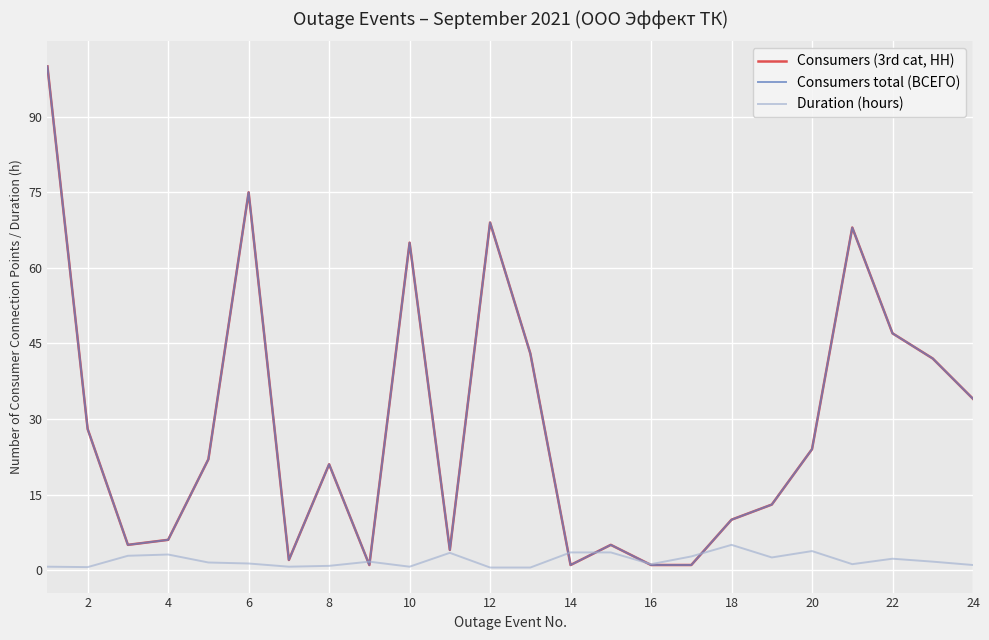

What is the maximum value shown in the chart?

100.0